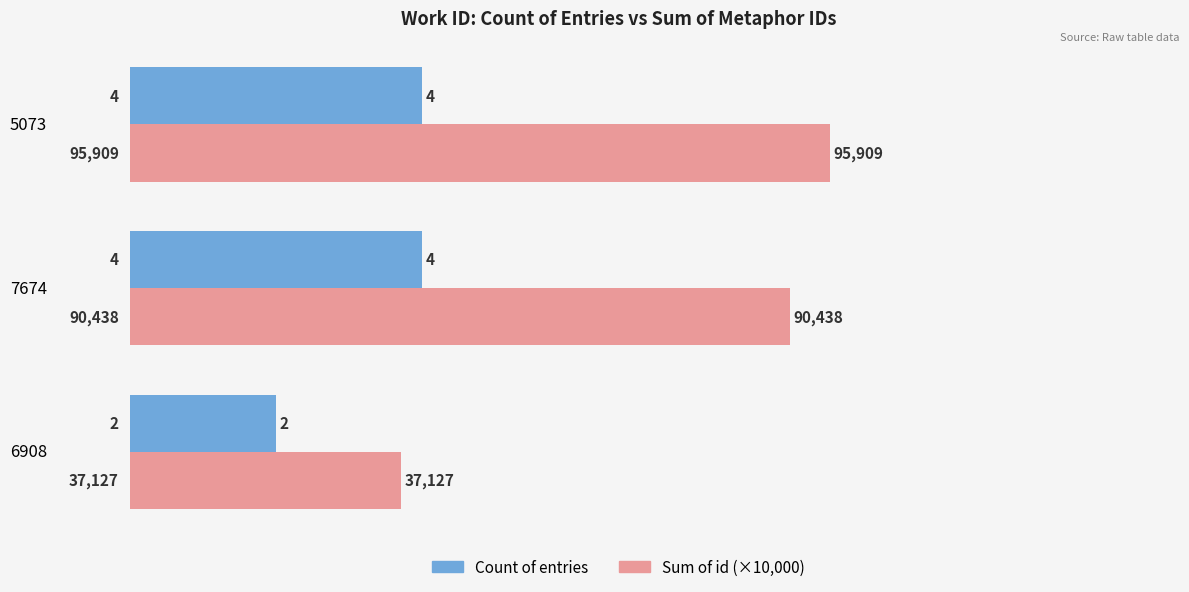

Is it true that Sum of id (×10,000) equals 9.0 at 7674?

True